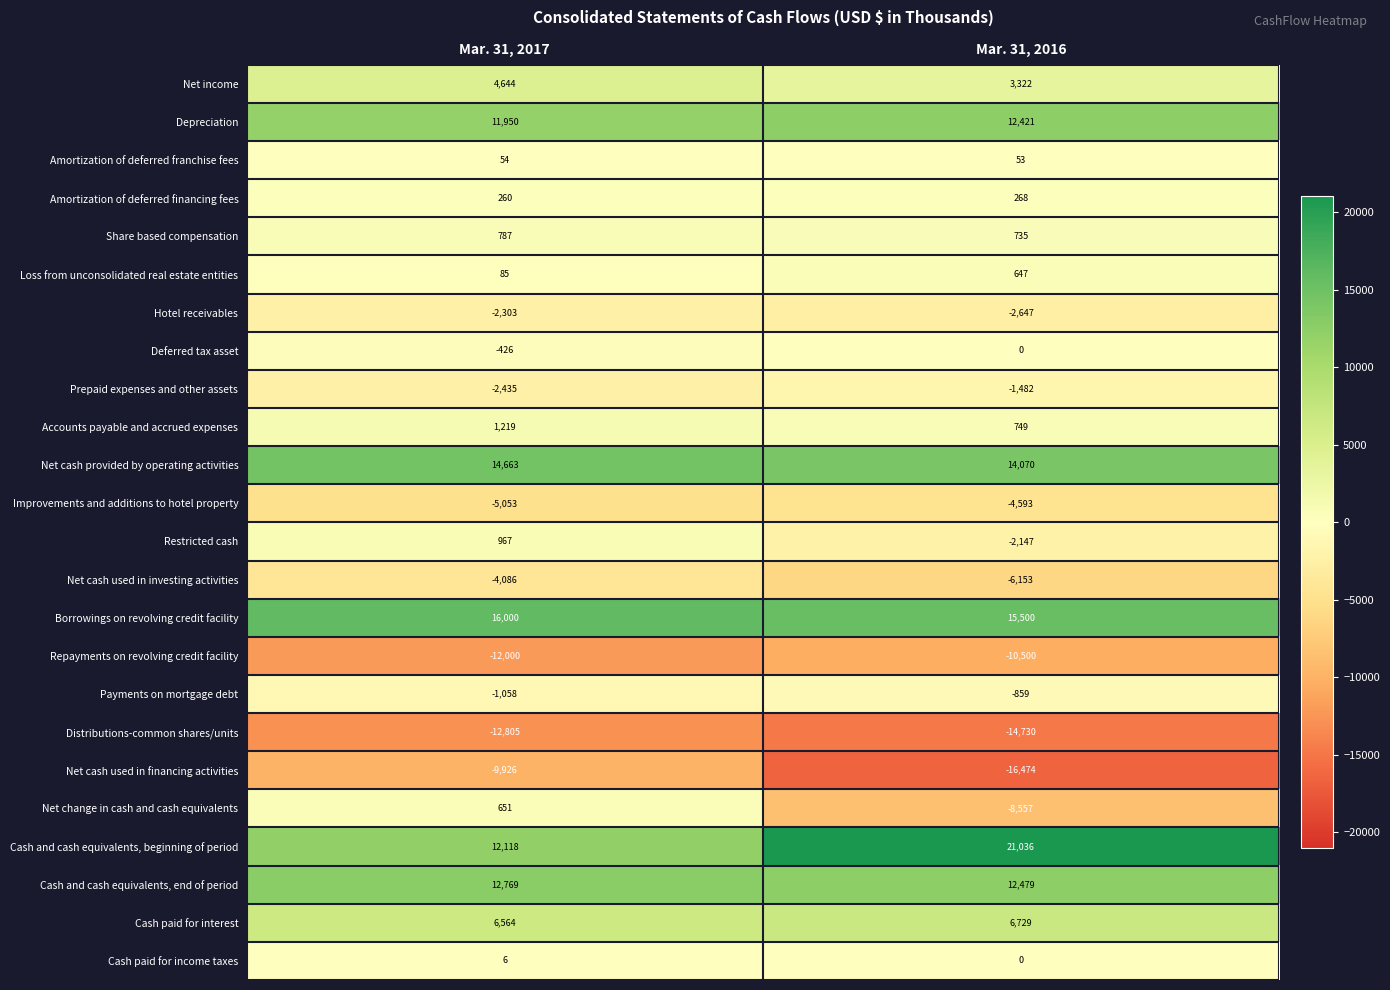

What is the spread (max minus min) of values at Mar. 31, 2016?

37510